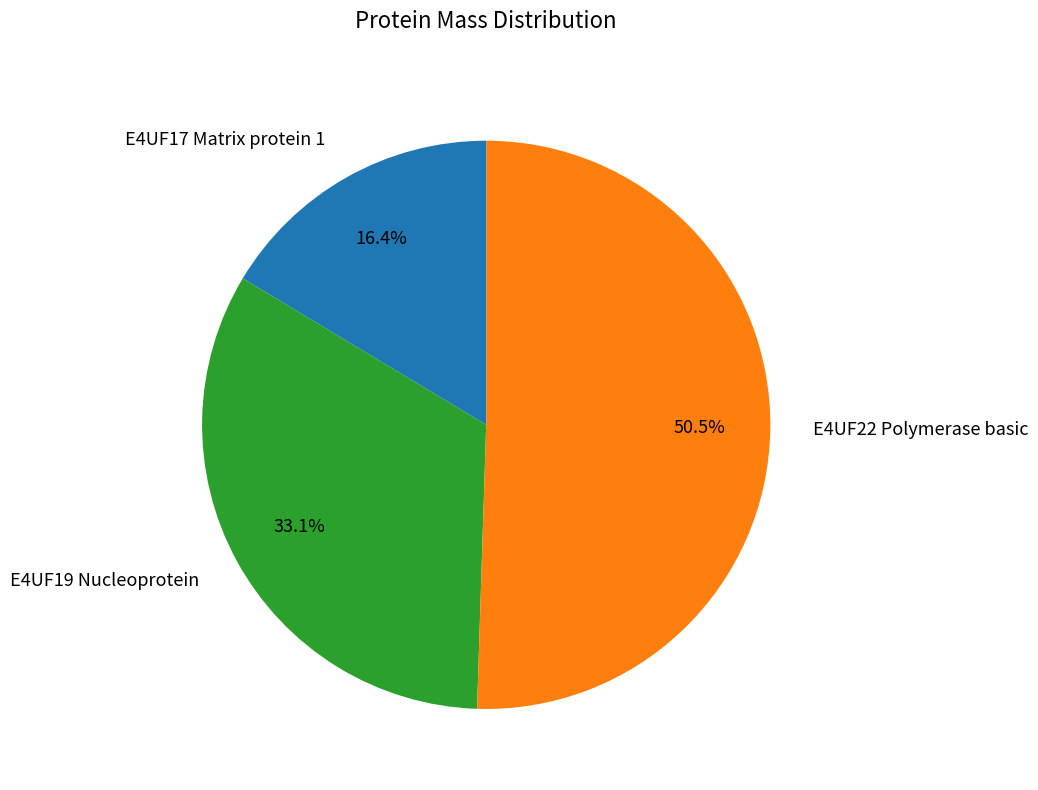

Is there any slice that represents more than half of the pie?

Yes